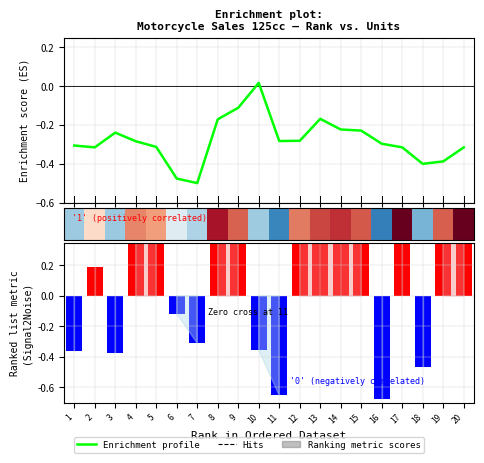

How many negative values does the Ranking metric scores series have?

8